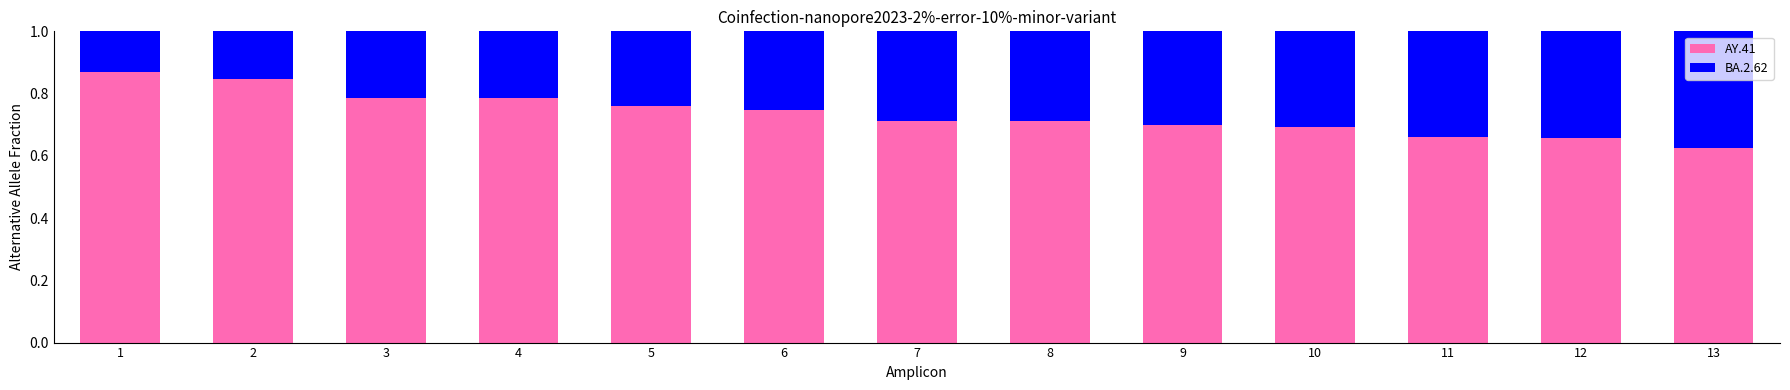

What is the total value across all series at 8?

1.0